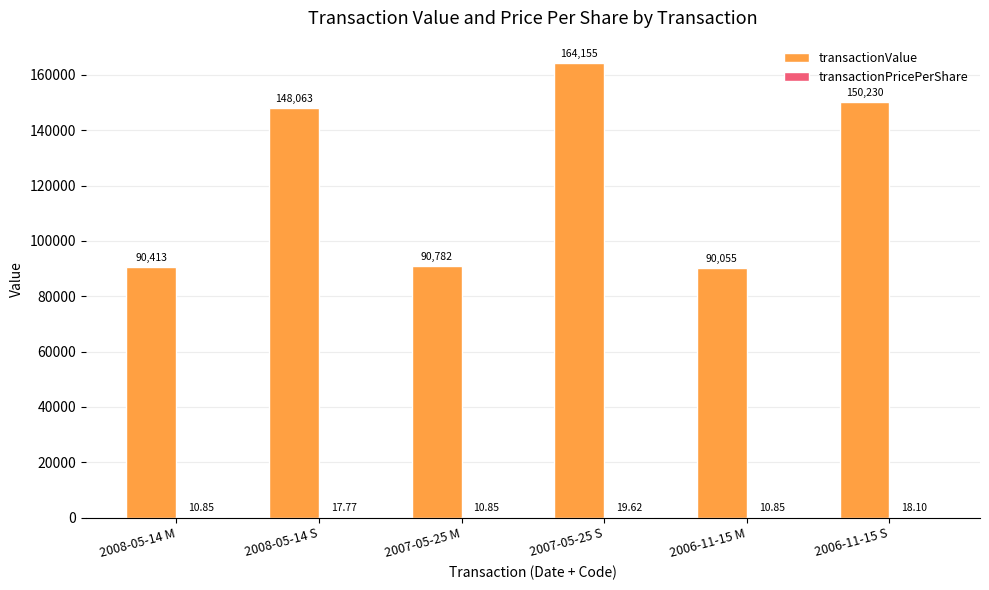

Which series changed the most between 2008-05-14 S and 2007-05-25 S?

transactionValue